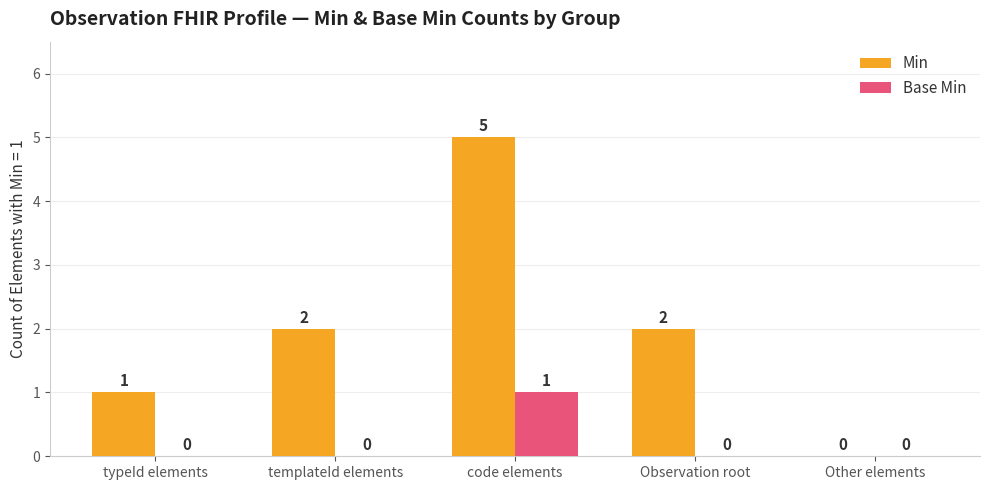

Reading left to right, what are all the values shown in this chart?

Min: 1	2	5	2	0
Base Min: 0	0	1	0	0